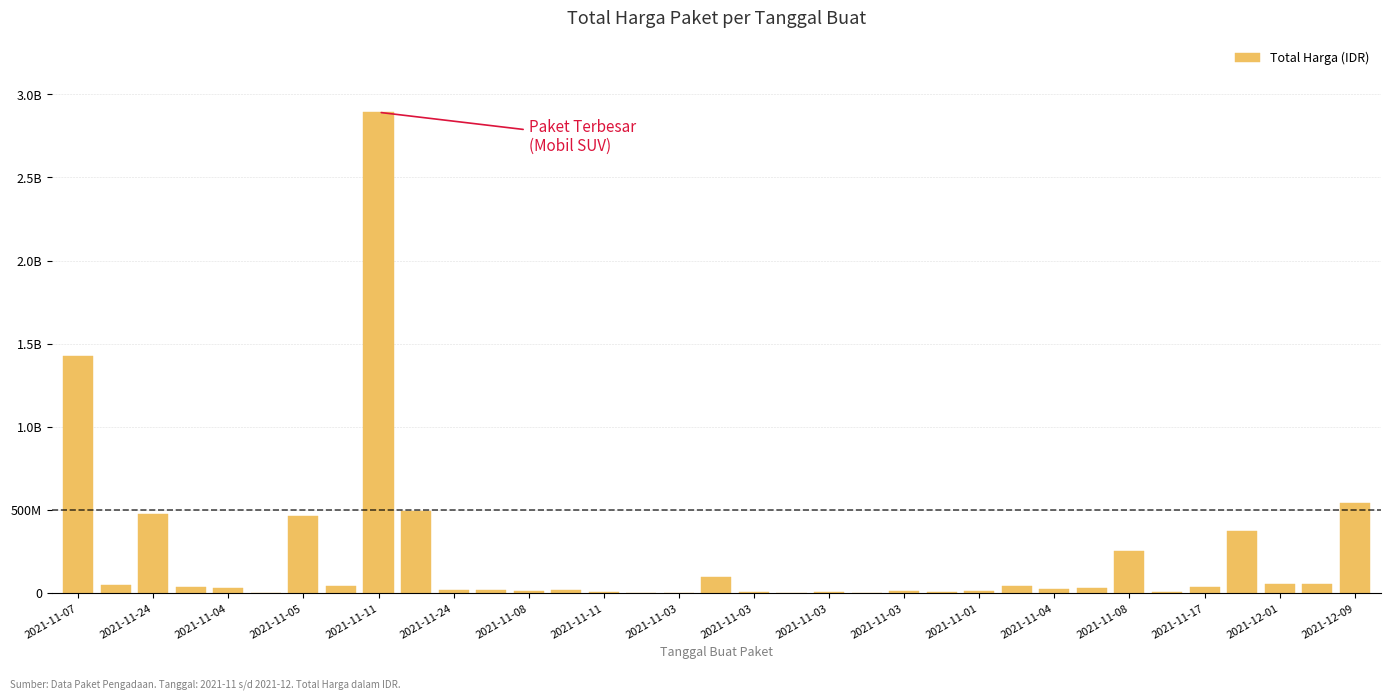

What is the minimum value shown in the chart?

78000